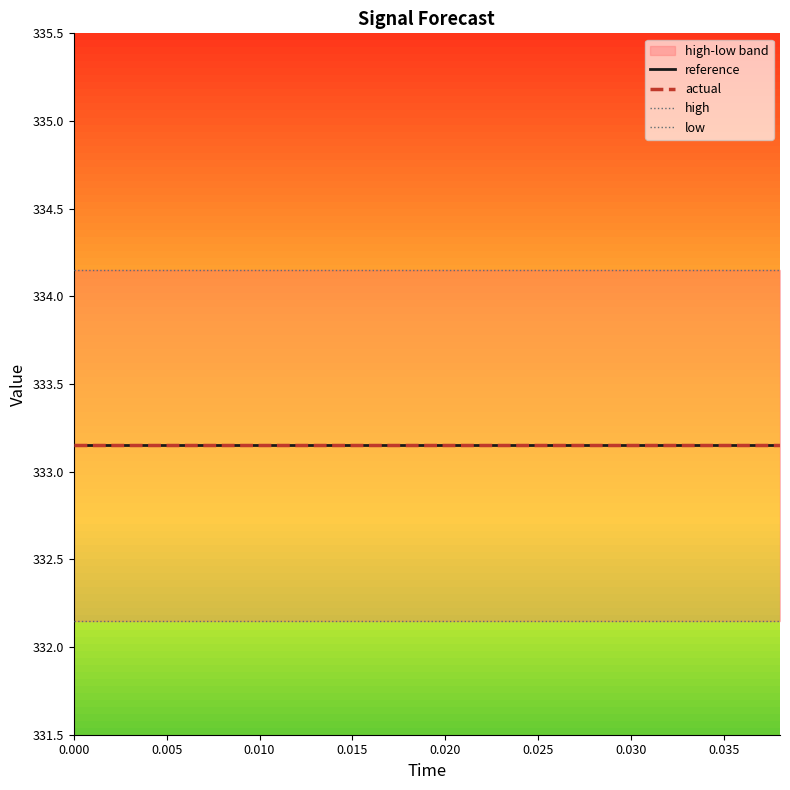

Which series has the largest total across all categories?

high